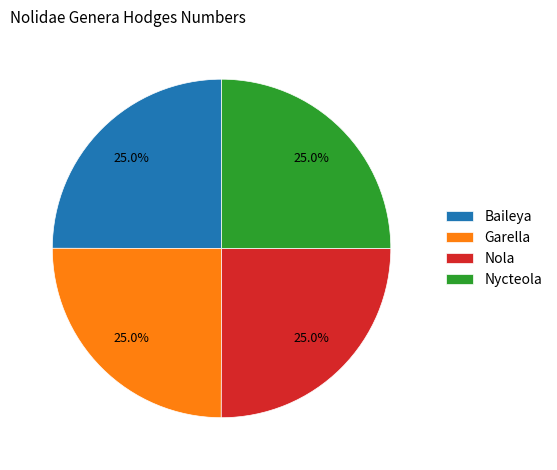

Count the number of slices in the pie.

4